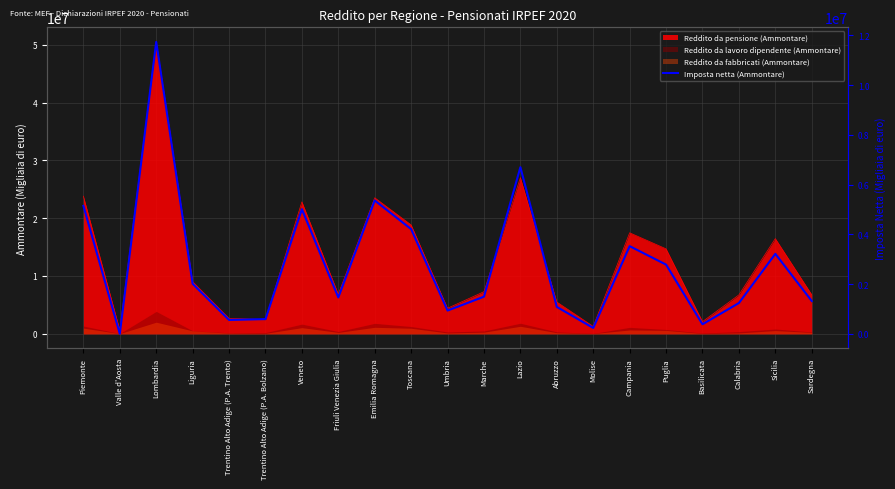

Which label corresponds to the smallest value in the chart?

Valle d'Aosta